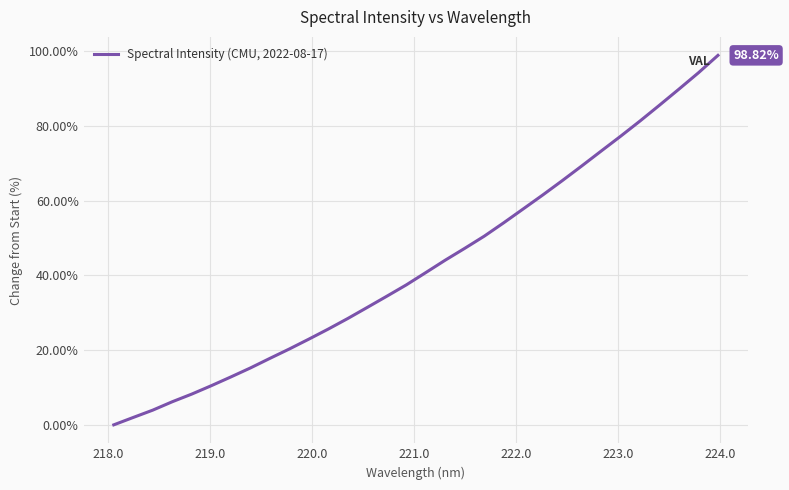

How many values are below 40?

16